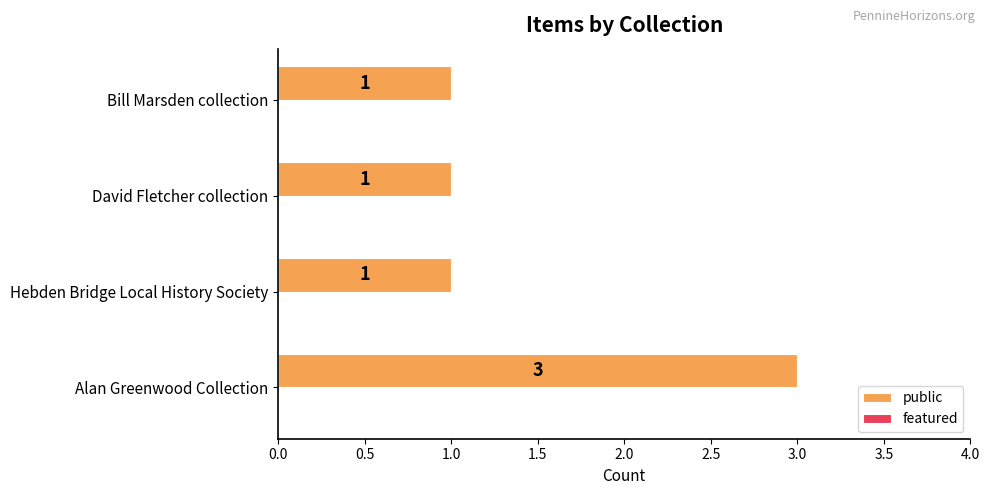

What is the maximum value shown in the chart?

3